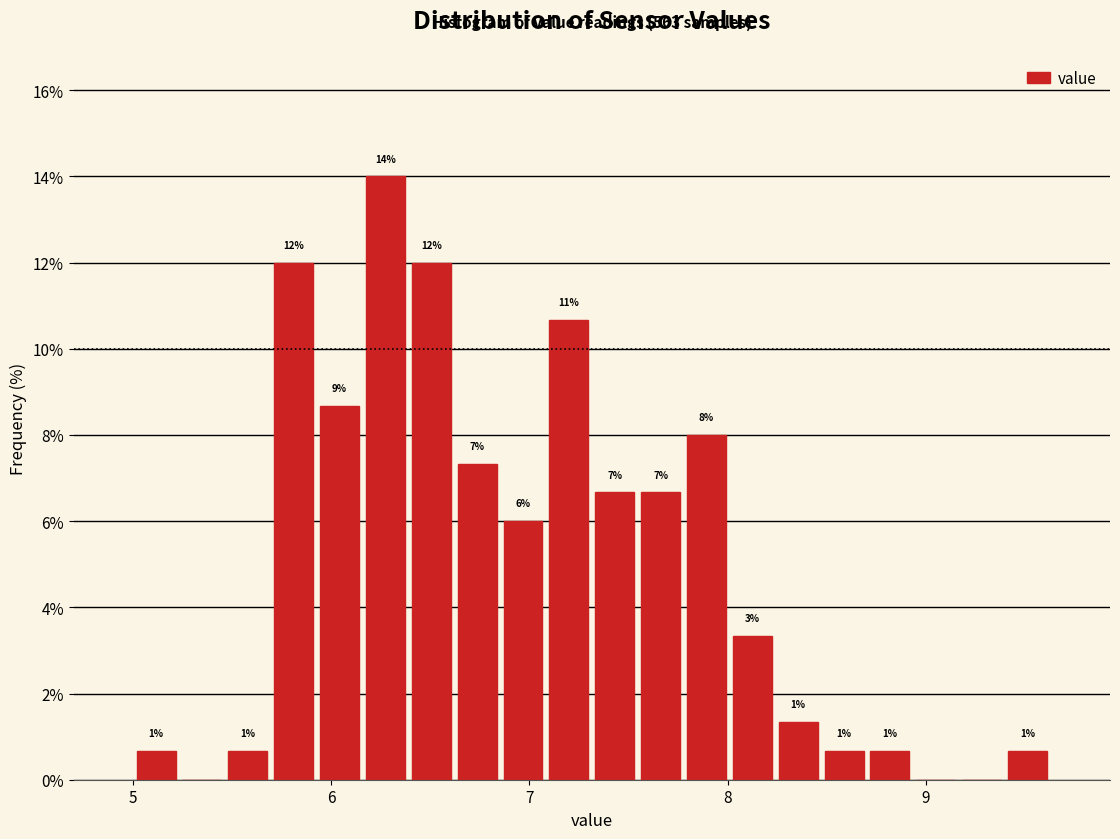

Around what value on the x-axis is the tallest bar? Give the approximate position of its centre, as read against the axis.

6.3